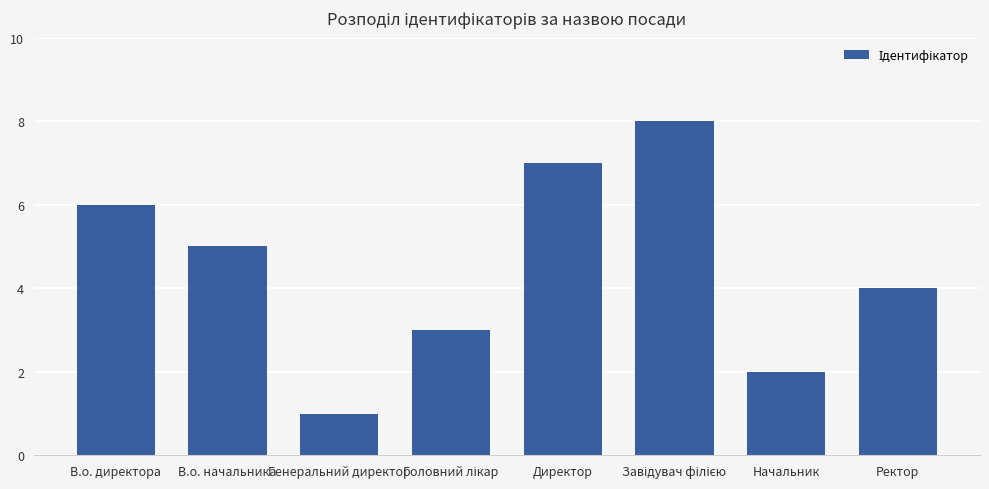

Which label corresponds to the smallest value in the chart?

Генеральний директор